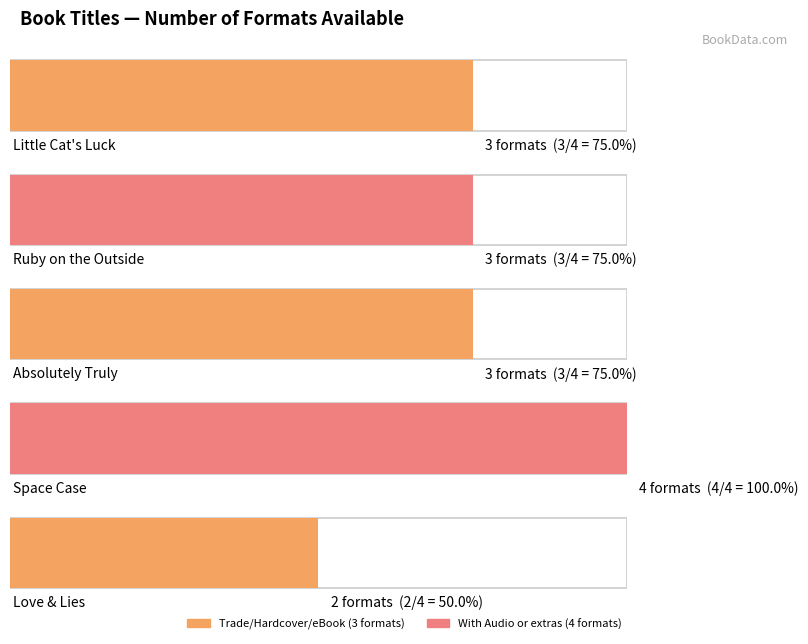

Reading left to right, transcribe all the data shown in this chart.

Little Cat's Luck=3	Ruby on the Outside=3	Absolutely Truly=3	Space Case=4	Love & Lies=2